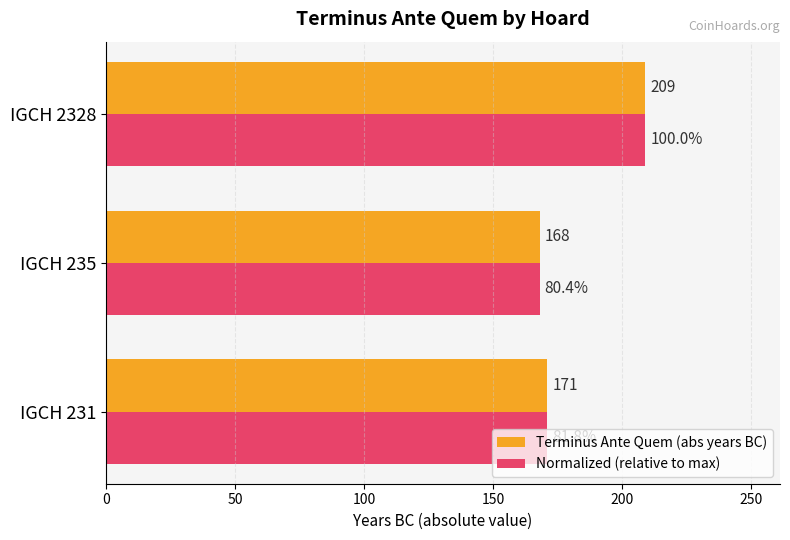

List the labels in order of Terminus Ante Quem (abs years BC) value, largest first.

IGCH 2328, IGCH 231, IGCH 235